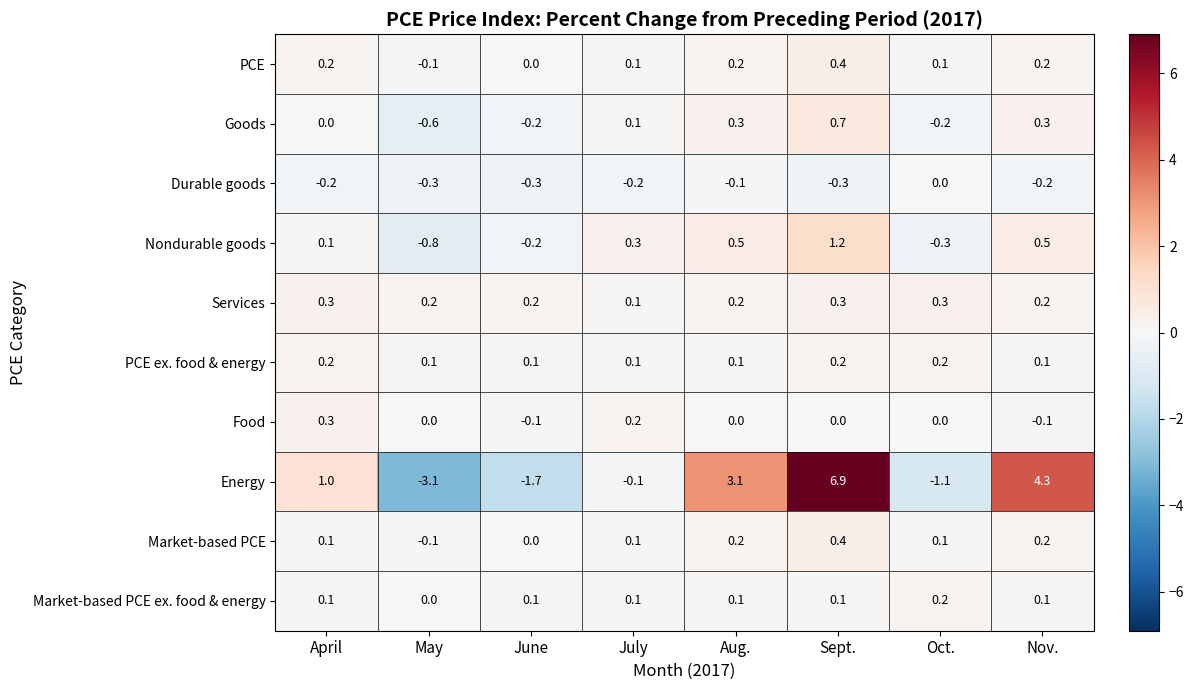

How many data points does each series have?

8